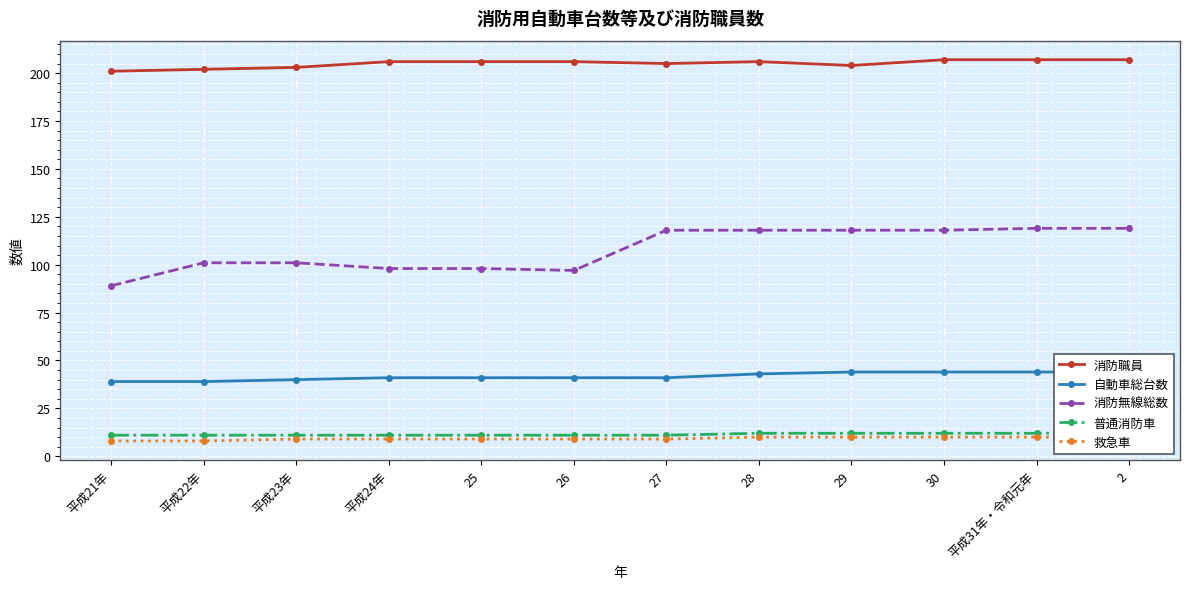

Reading left to right, extract all data points from this chart.

消防職員: 平成21年=201	平成22年=202	平成23年=203	平成24年=206	25=206	26=206	27=205	28=206	29=204	30=207	平成31年・令和元年=207	2=207
自動車総台数: 平成21年=39	平成22年=39	平成23年=40	平成24年=41	25=41	26=41	27=41	28=43	29=44	30=44	平成31年・令和元年=44	2=44
消防無線総数: 平成21年=89	平成22年=101	平成23年=101	平成24年=98	25=98	26=97	27=118	28=118	29=118	30=118	平成31年・令和元年=119	2=119
普通消防車: 平成21年=11	平成22年=11	平成23年=11	平成24年=11	25=11	26=11	27=11	28=12	29=12	30=12	平成31年・令和元年=12	2=12
救急車: 平成21年=8	平成22年=8	平成23年=9	平成24年=9	25=9	26=9	27=9	28=10	29=10	30=10	平成31年・令和元年=10	2=10